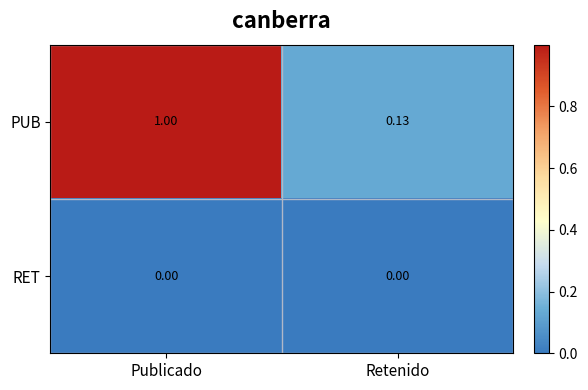

Which series has the largest total across all categories?

PUB